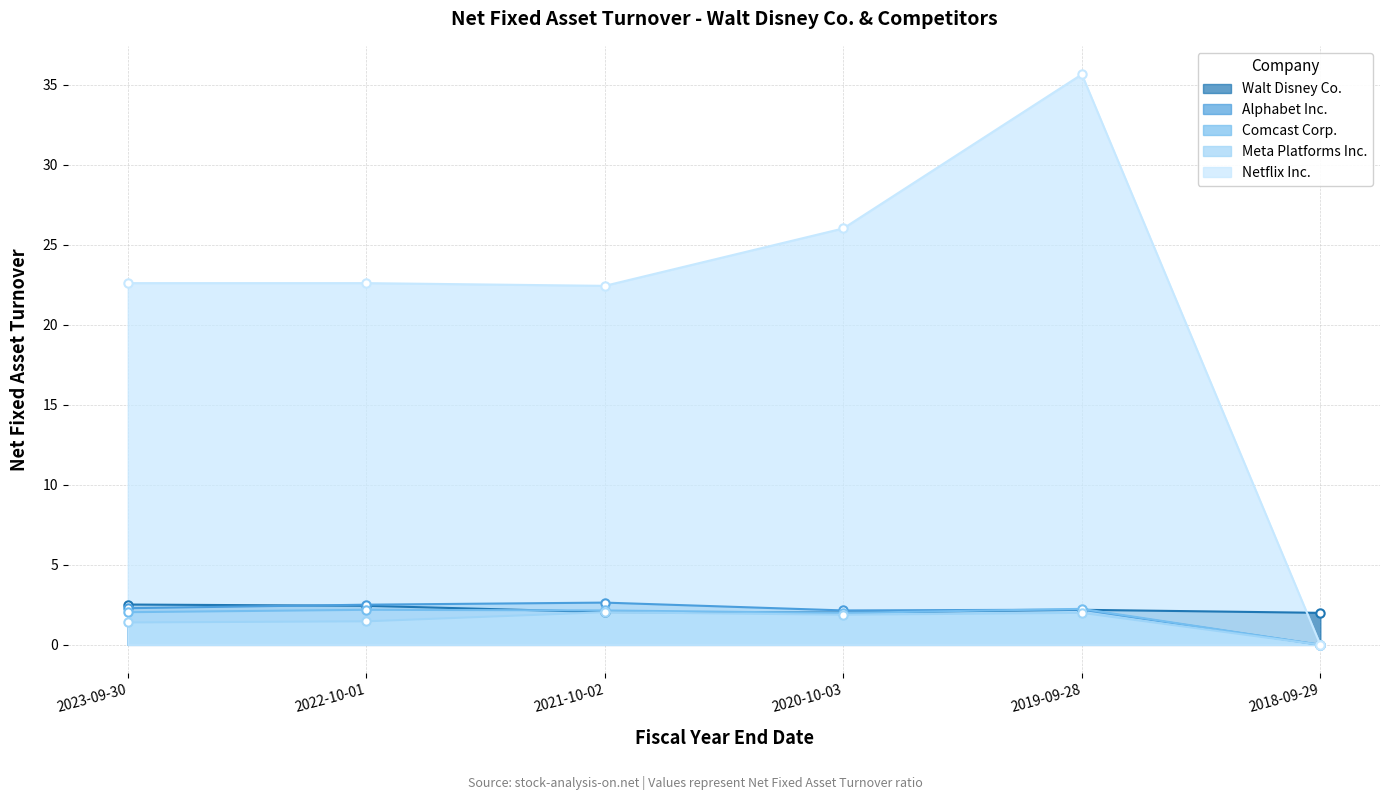

Between 2023-09-30 and 2018-09-29, which series saw the biggest shift?

Netflix Inc.